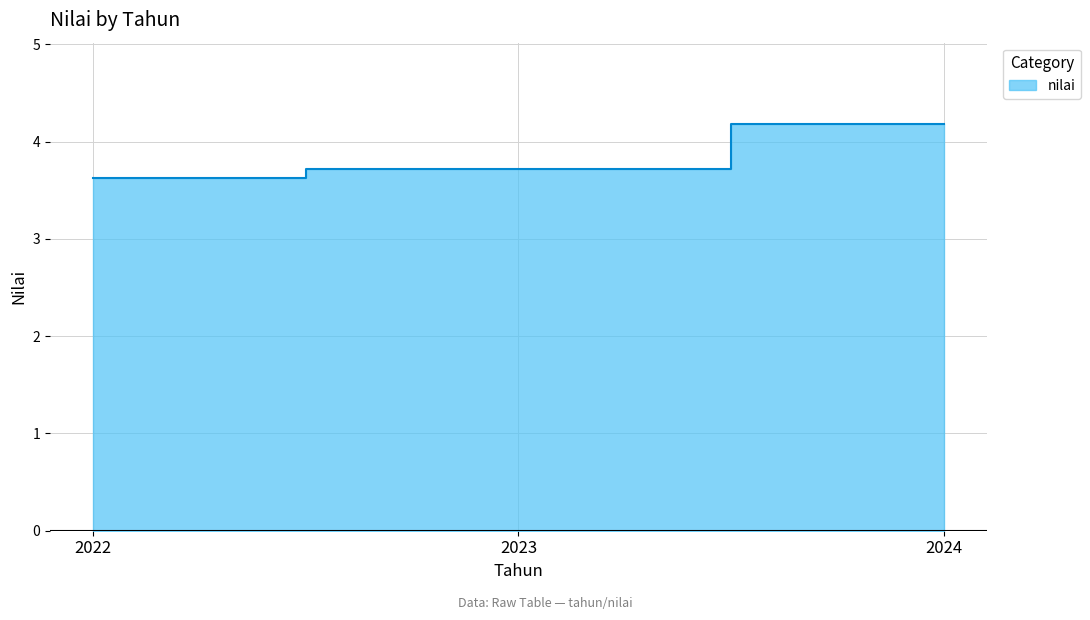

Reading right to left, what are all the values shown in this chart?

4.2	3.7	3.6